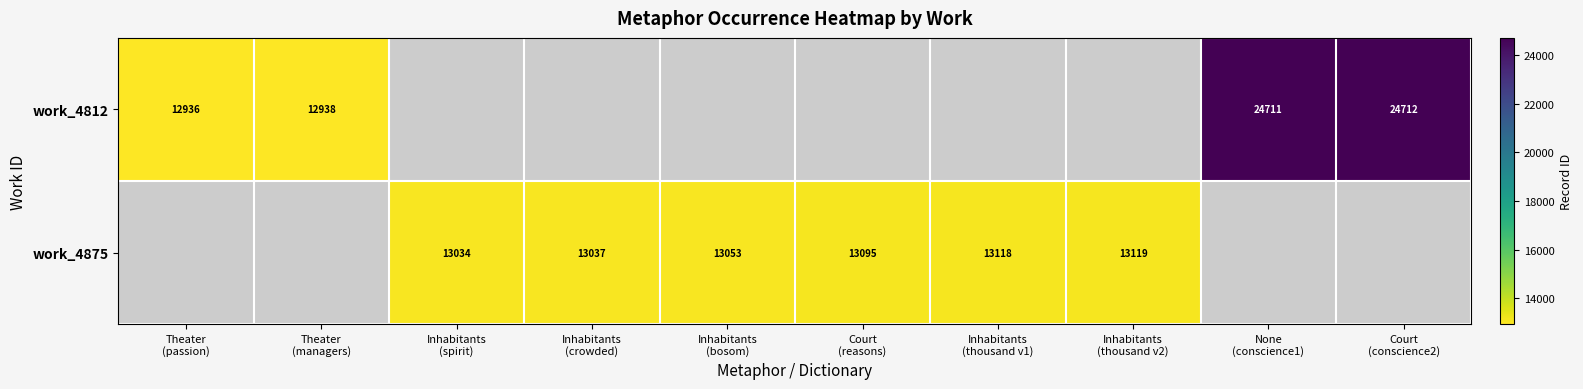

Count the number of data series in this chart.

2